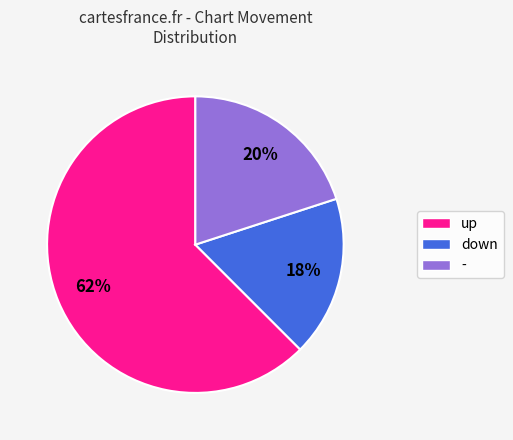

To the nearest percent, what portion does down represent?

17%